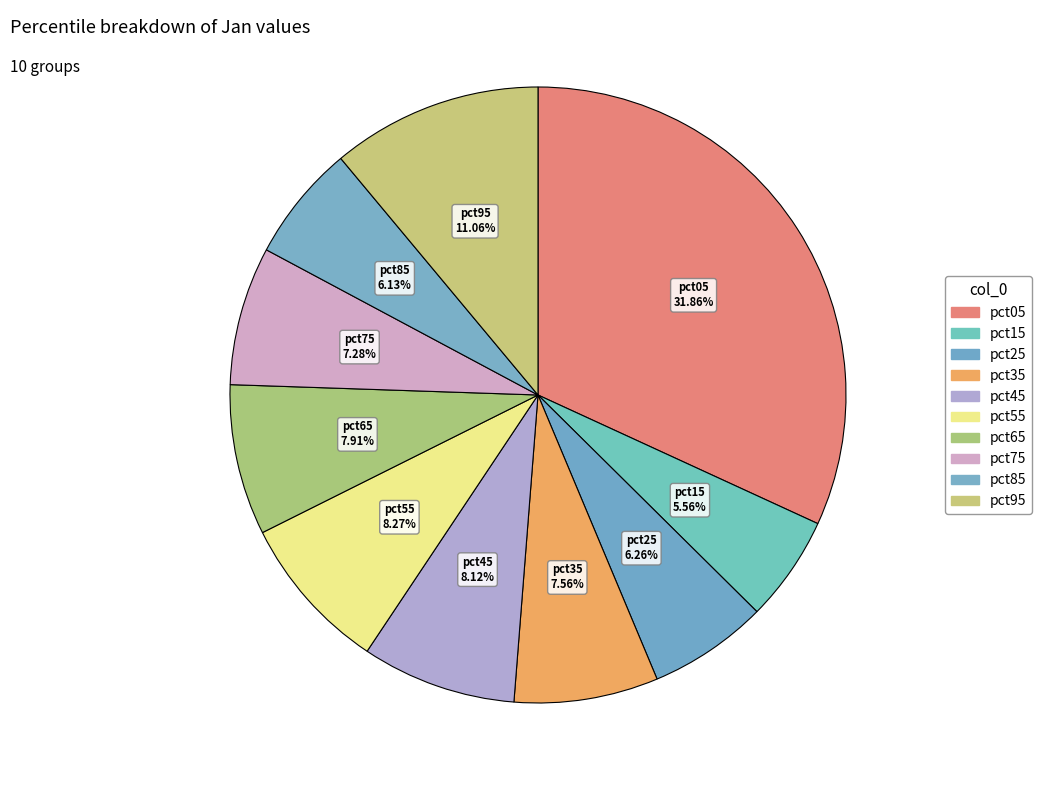

To the nearest percent, what is the average slice percentage?

10%